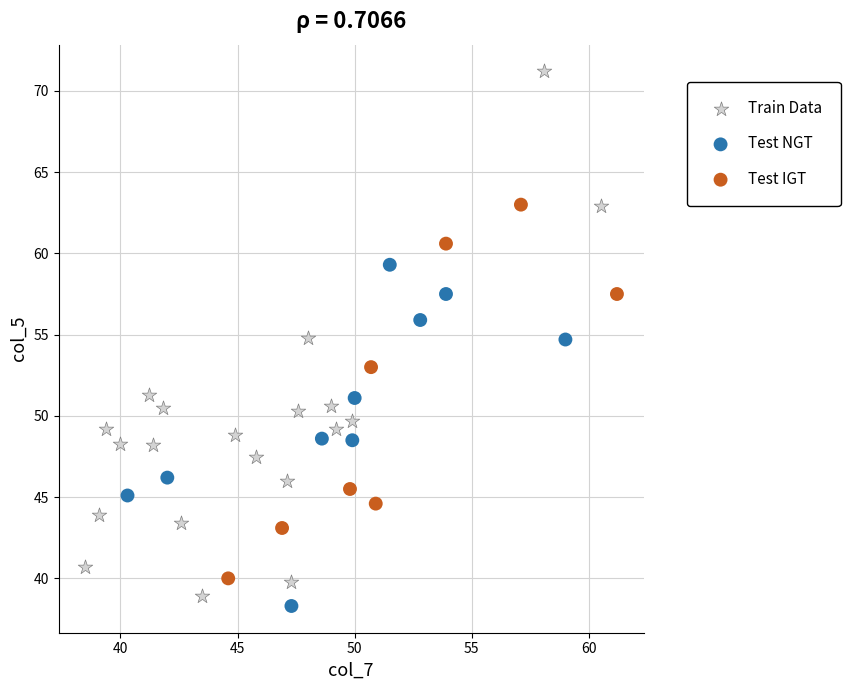

What are all the series names shown in the legend?

Train Data, Test NGT, Test IGT